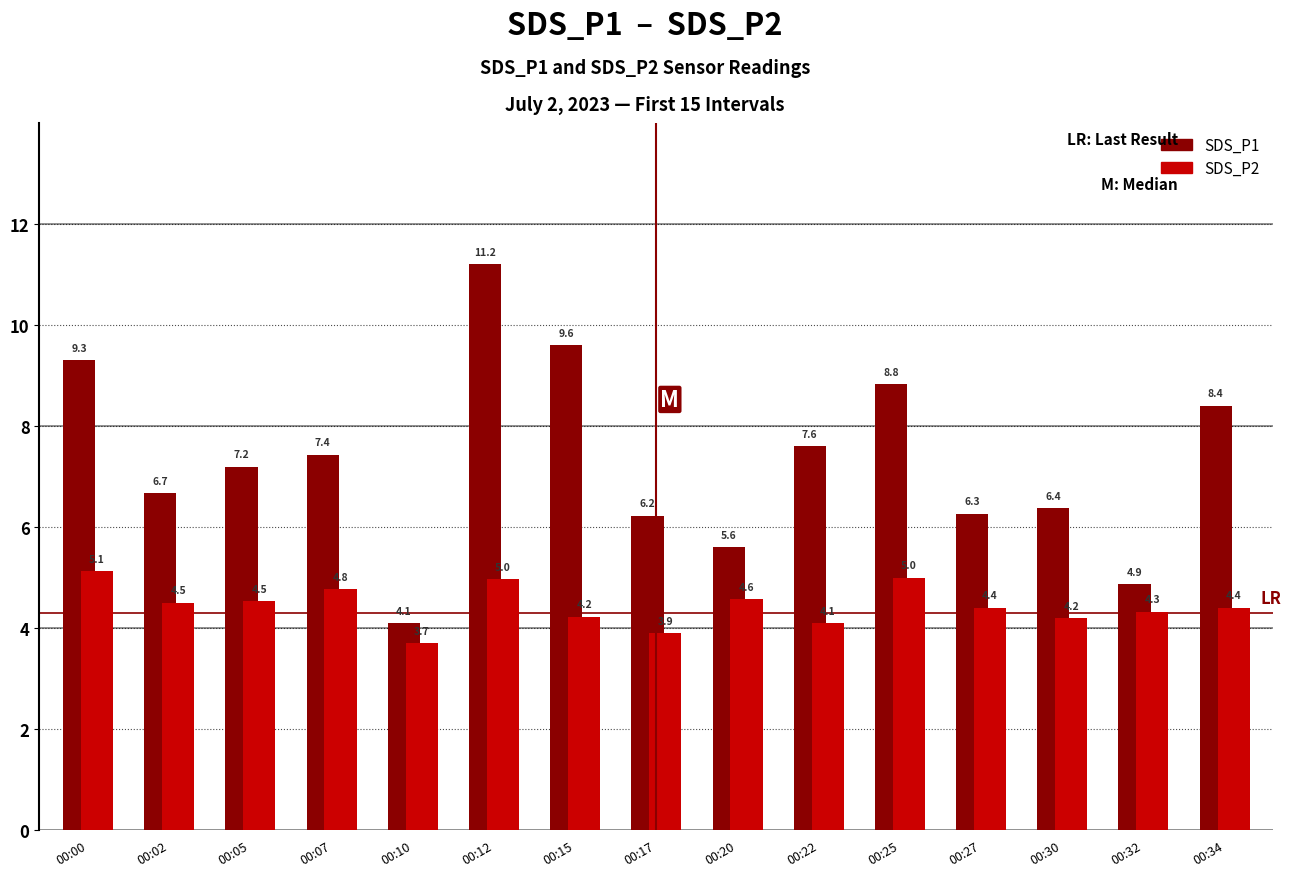

How many categories are shown in the chart?

15